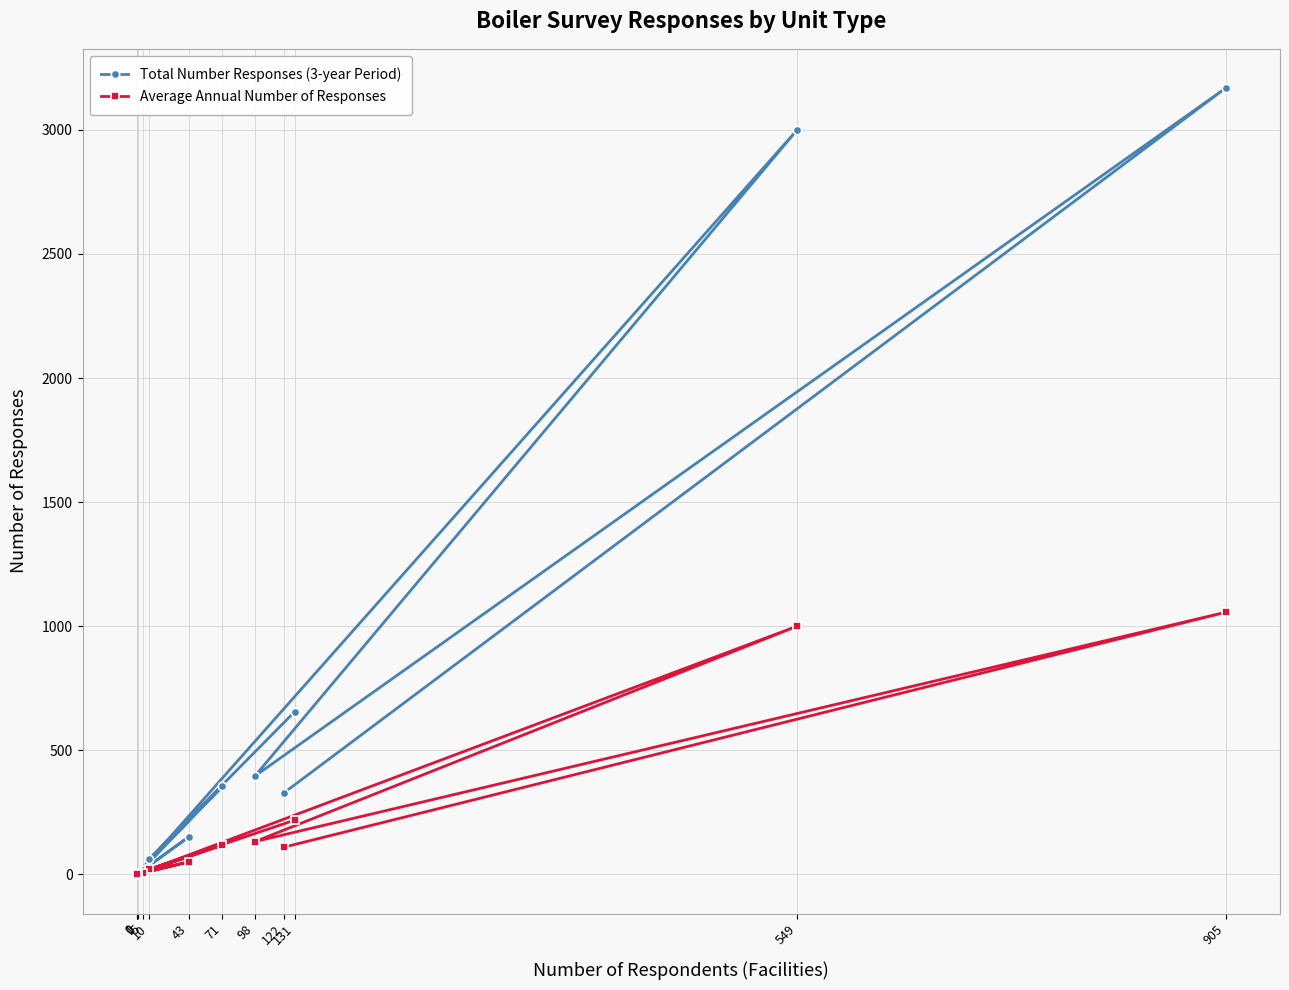

True or false: Total Number Responses (3-year Period) and Average Annual Number of Responses intersect in this chart.

False